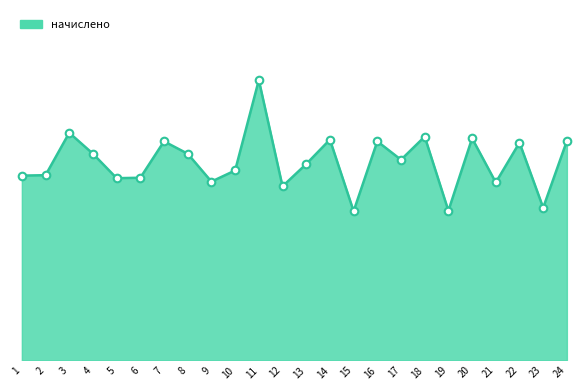

Does the chart have visible grid lines?

No